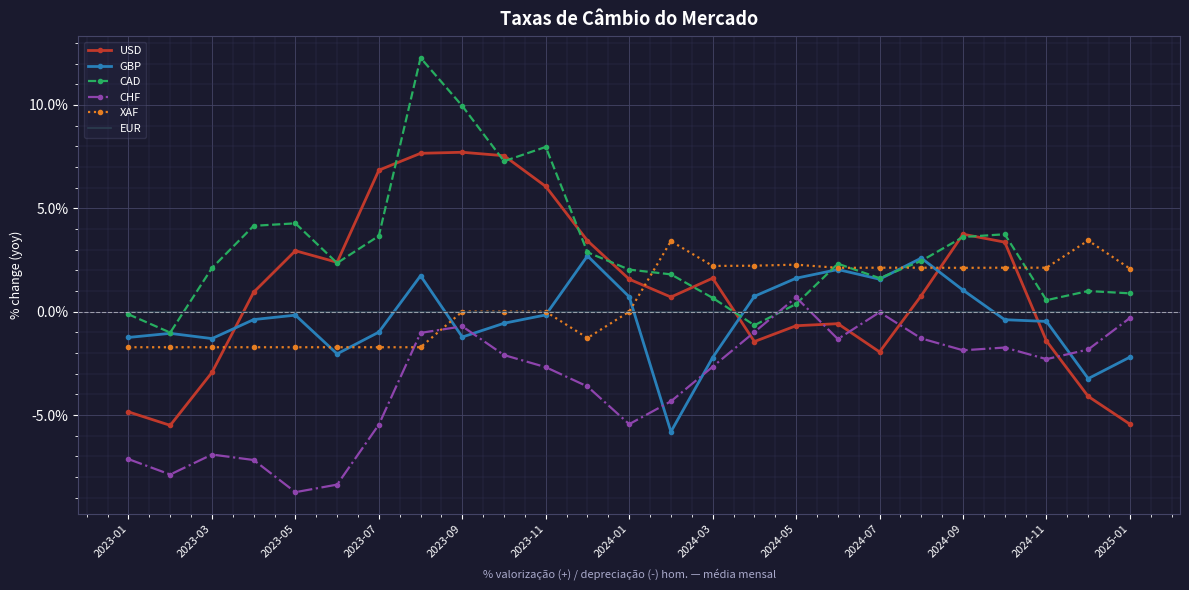

List the series in order of their peak value, lowest first.

EUR, CHF, GBP, XAF, USD, CAD